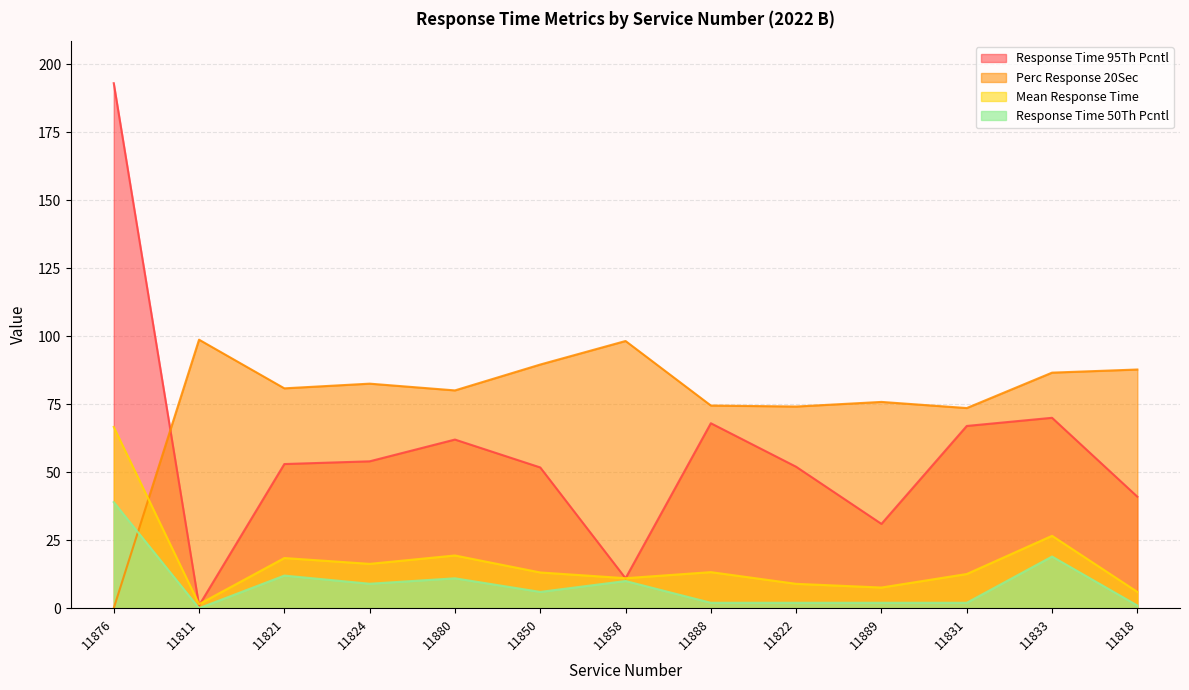

What is the total value across all series at 11821?

164.3